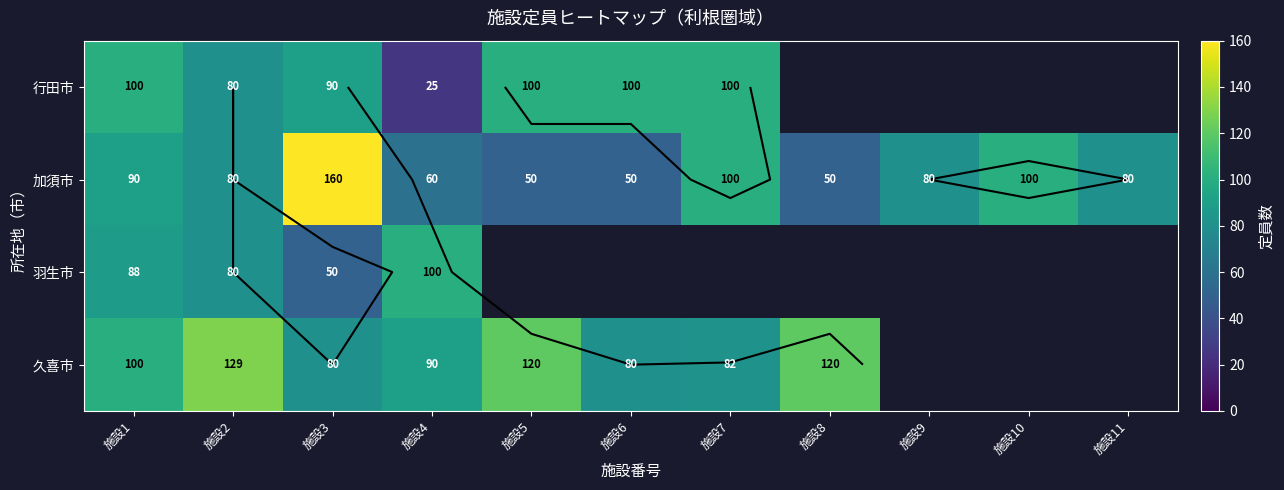

How many categories are shown in the chart?

11